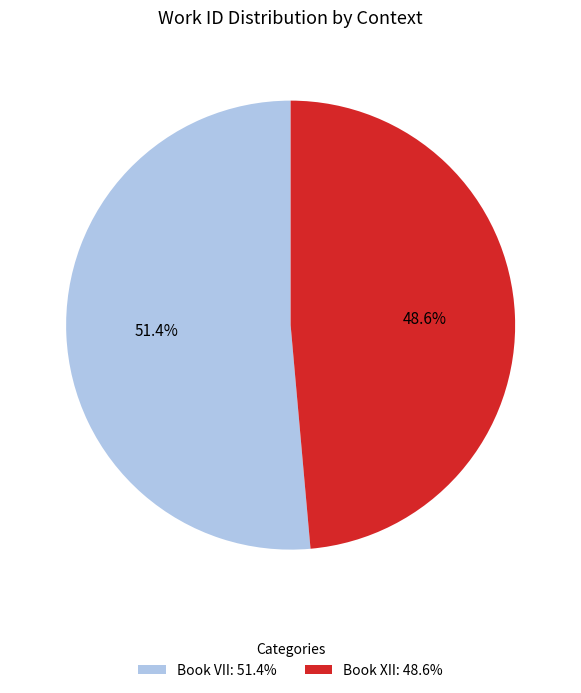

Is the sum of Book XII and Book VII greater than half?

Yes